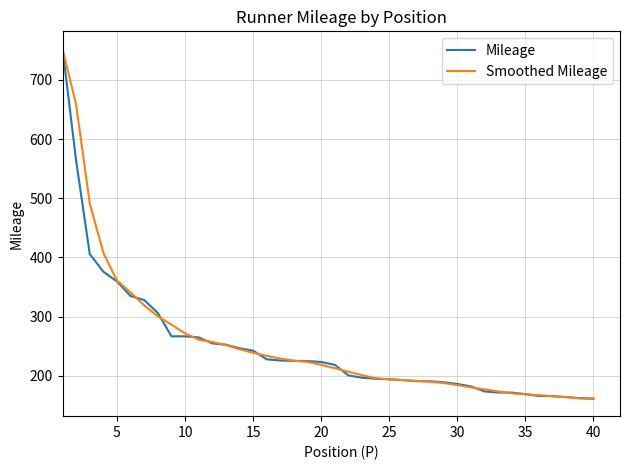

What is the minimum value for Smoothed Mileage?

161.2